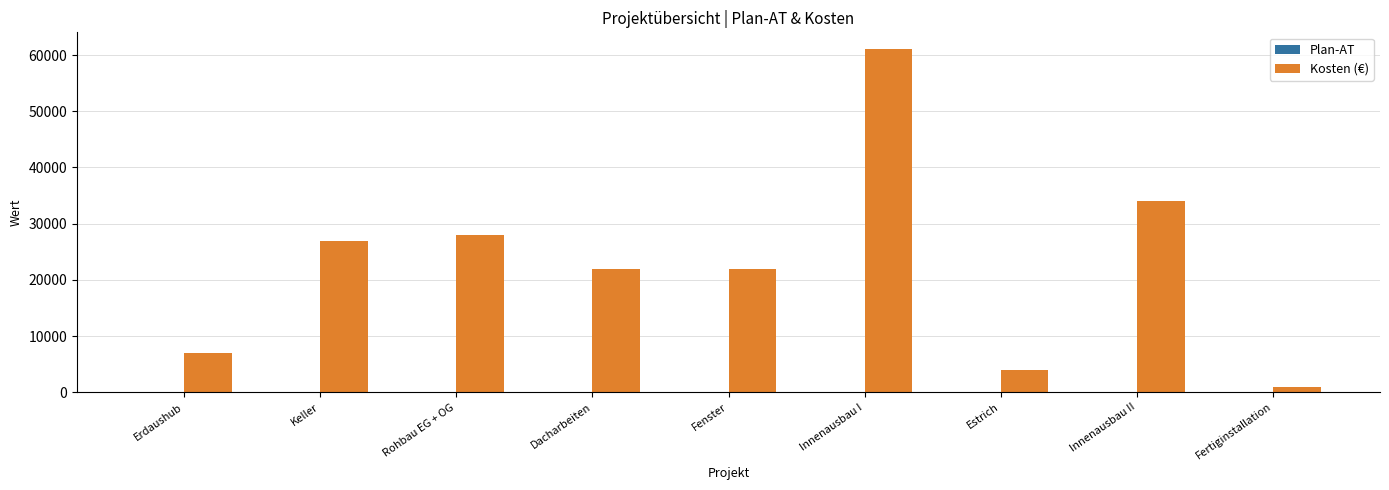

Between Erdaushub and Fenster, which series saw the biggest shift?

Kosten (€)